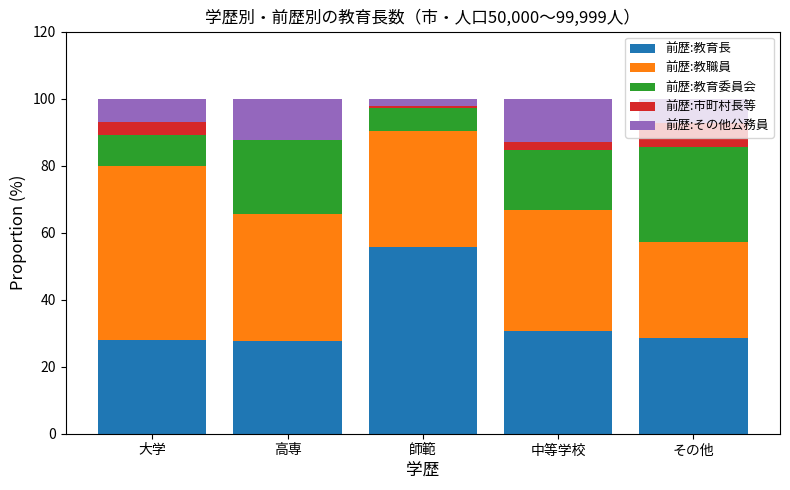

What is the sum of the 前歴:教育長 values at 中等学校 and その他?

59.3